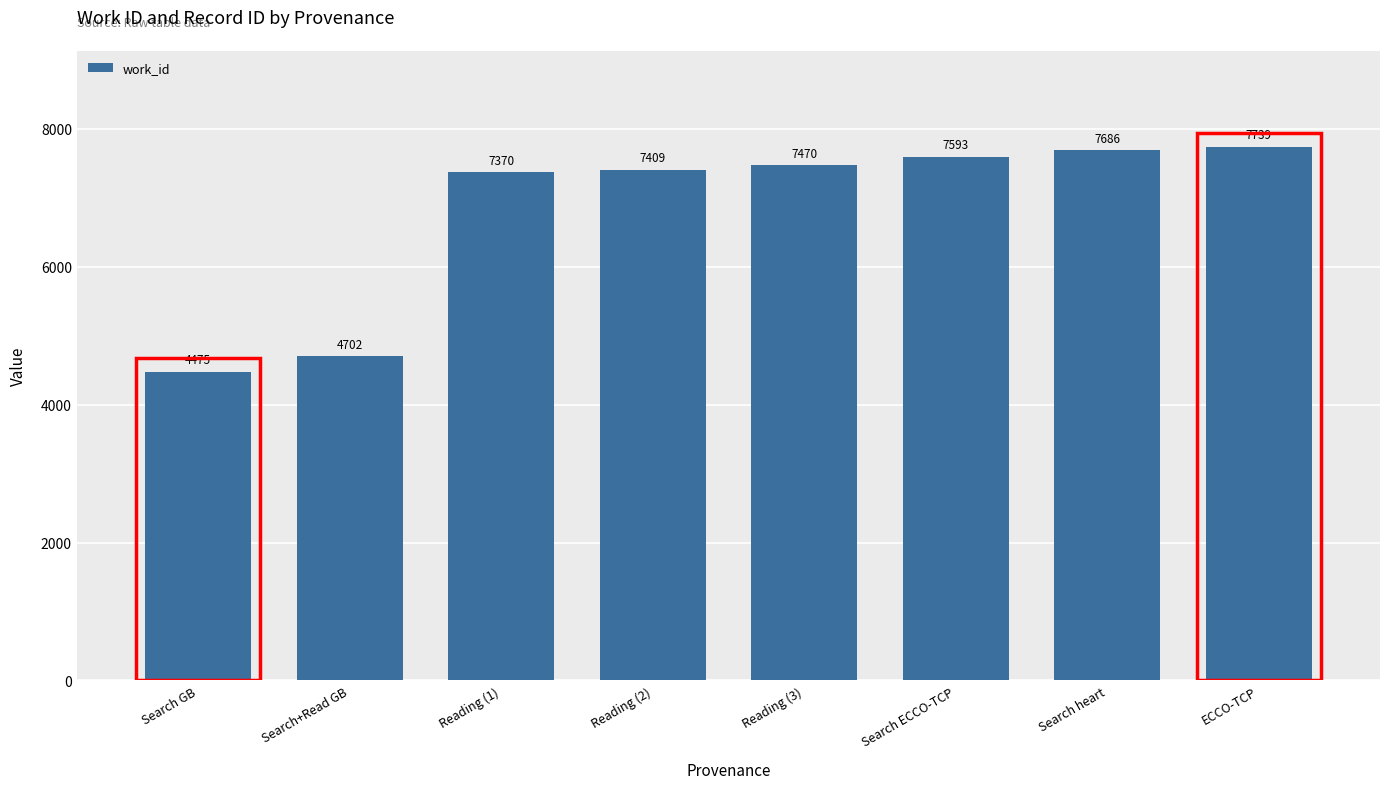

What is the sum of all values?

54444